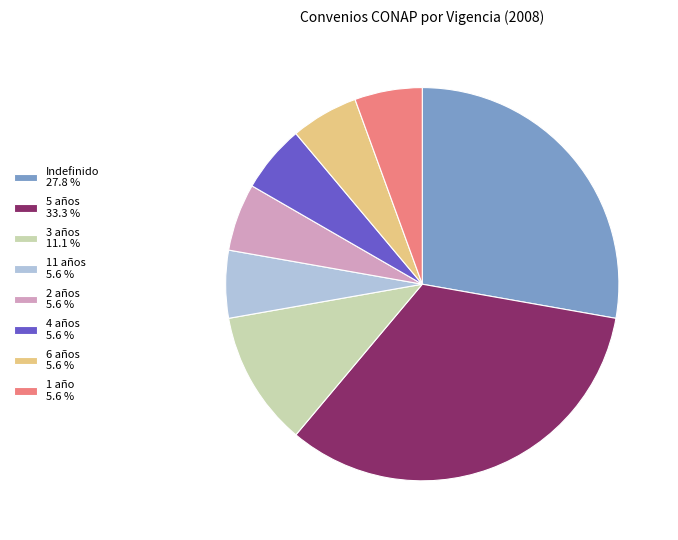

Is the sum of 6 años 5.6 % and 4 años 5.6 % greater than half?

No